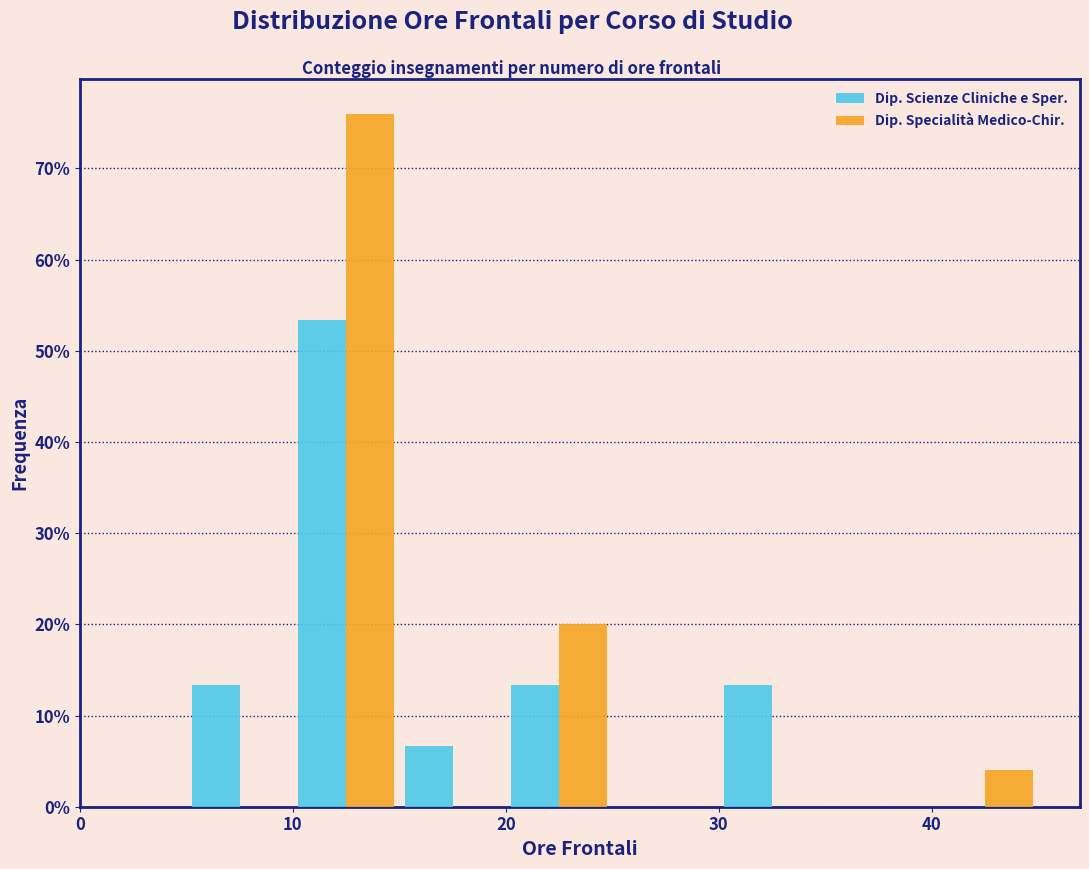

Reading left to right, transcribe this chart: for each range on the x-axis, give the height of each series' bar. The values are not printed on the chart, so give them approximately, as read against the axis.

0 to 5: Dip. Scienze Cliniche e Sper.=0	Dip. Specialità Medico-Chir.=0
5 to 10: Dip. Scienze Cliniche e Sper.=13	Dip. Specialità Medico-Chir.=0
10 to 15: Dip. Scienze Cliniche e Sper.=53	Dip. Specialità Medico-Chir.=76
15 to 20: Dip. Scienze Cliniche e Sper.=7	Dip. Specialità Medico-Chir.=0
20 to 25: Dip. Scienze Cliniche e Sper.=13	Dip. Specialità Medico-Chir.=20
25 to 30: Dip. Scienze Cliniche e Sper.=0	Dip. Specialità Medico-Chir.=0
30 to 35: Dip. Scienze Cliniche e Sper.=13	Dip. Specialità Medico-Chir.=0
35 to 40: Dip. Scienze Cliniche e Sper.=0	Dip. Specialità Medico-Chir.=0
40 to 45: Dip. Scienze Cliniche e Sper.=0	Dip. Specialità Medico-Chir.=4